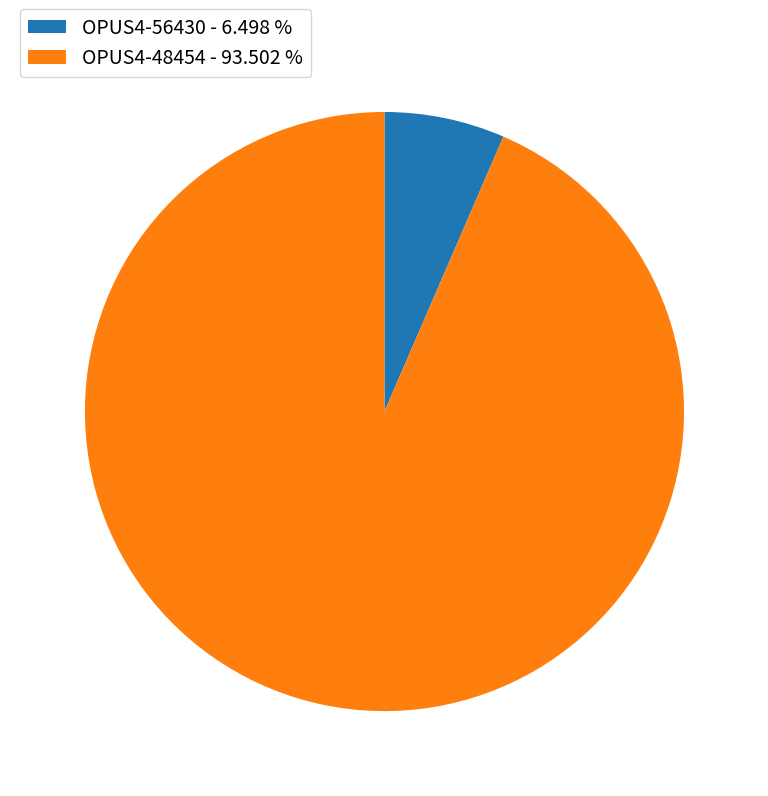

Do OPUS4-56430 - 6.498 % and OPUS4-48454 - 93.502 % together represent more than half of the pie?

Yes